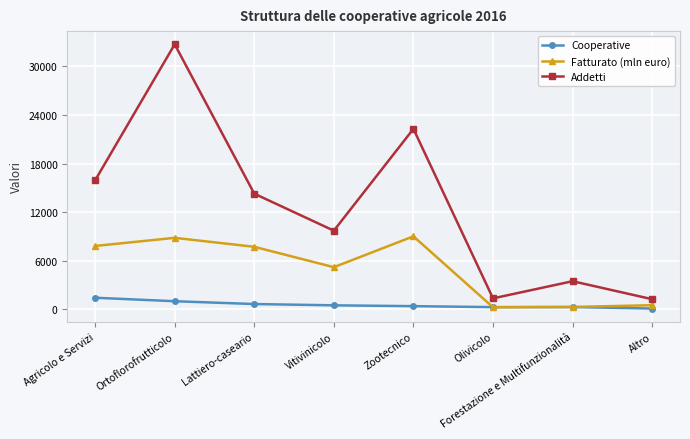

True or false: Addetti has more than 2 interior local peaks.

True